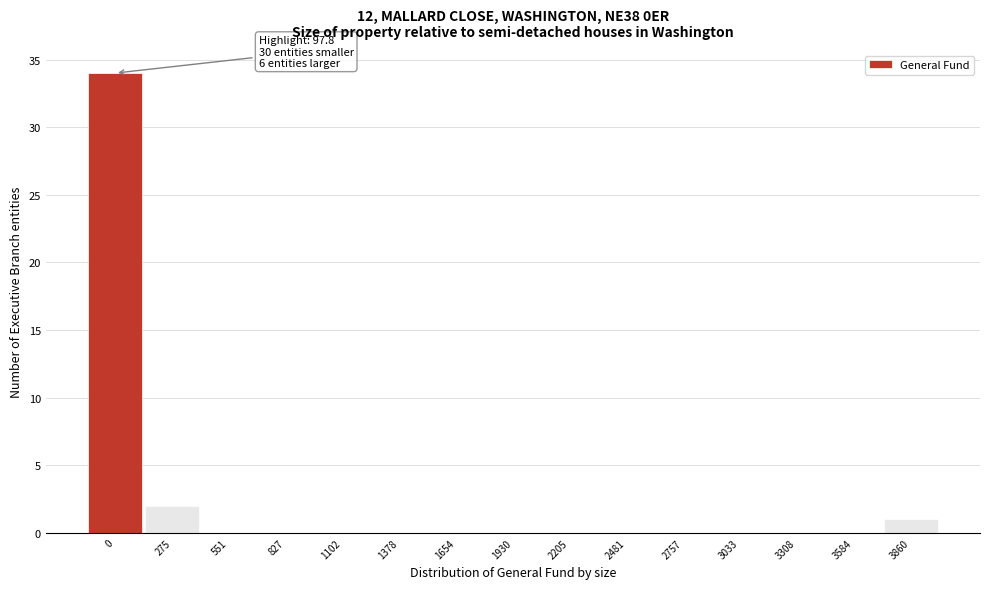

Reading left to right, extract all data points from this chart.

0=34	275=2	551=0	827=0	1102=0	1378=0	1654=0	1930=0	2205=0	2481=0	2757=0	3033=0	3308=0	3584=0	3860=1